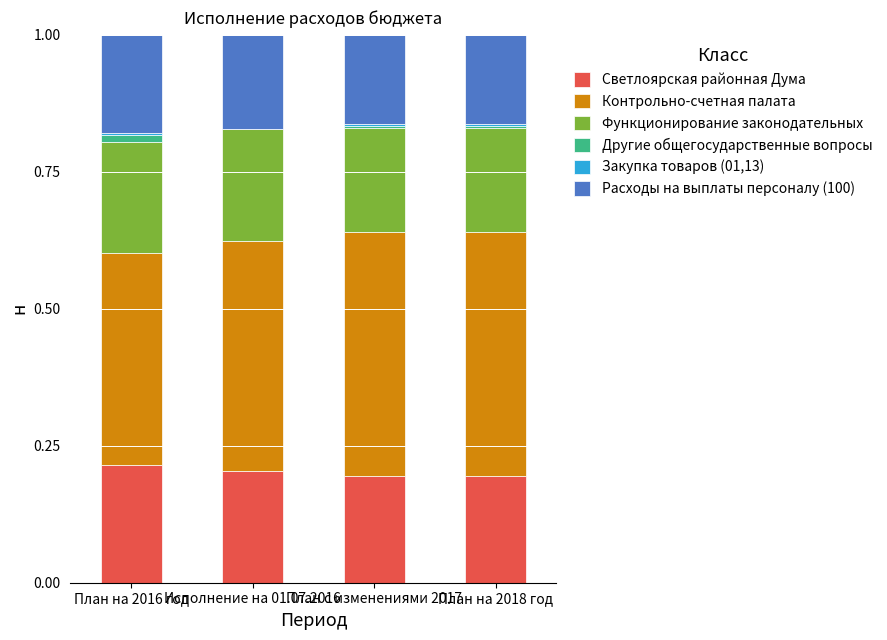

What is the total value across all series at План с изменениями 2017?

1.0